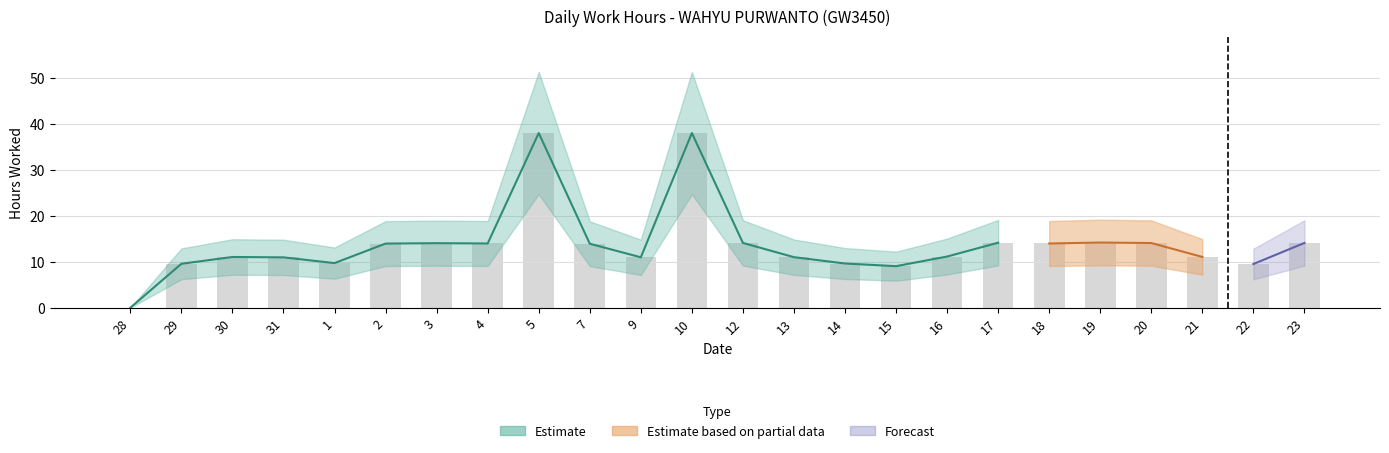

Reading left to right, list all the values displayed in this chart.

0.0	9.6	11.1	11.0	9.7	14.0	14.1	14.0	38.0	13.9	11.0	38.0	14.1	11.0	9.6	9.1	11.2	14.2	14.0	14.2	14.1	11.1	9.5	14.1